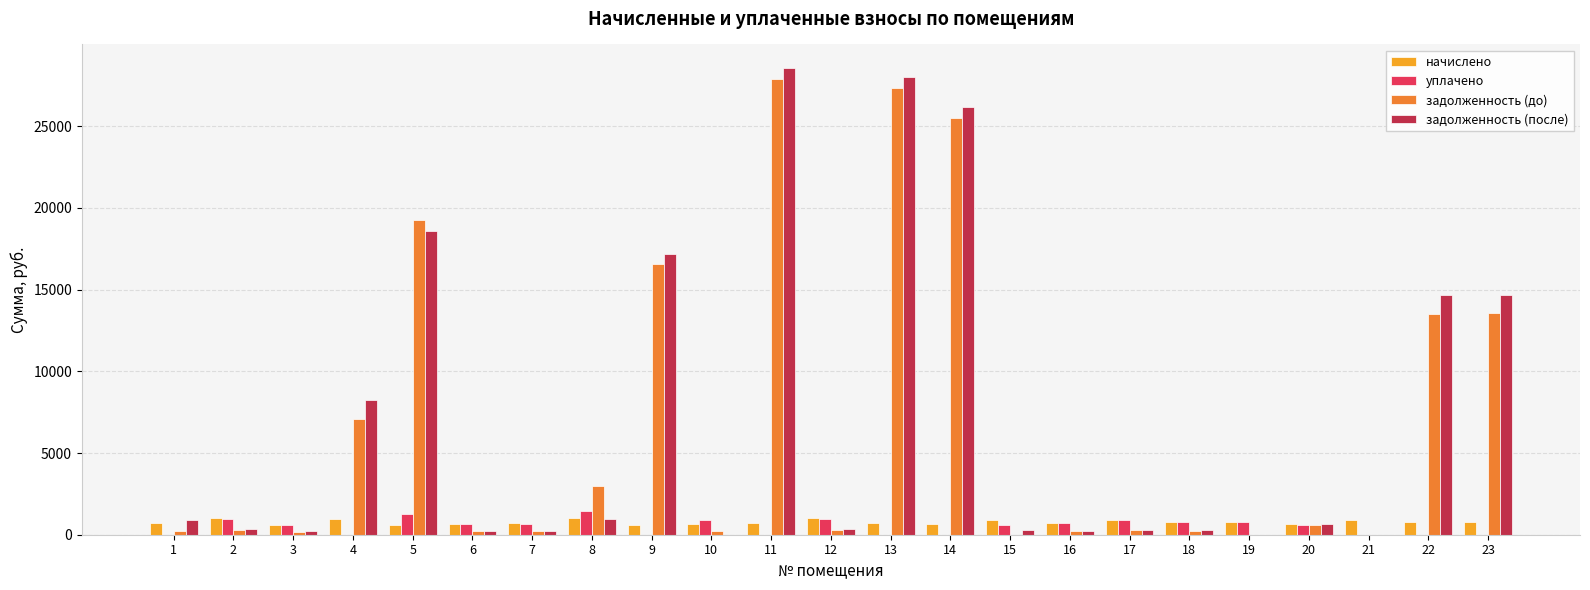

What is the highest value of the задолженность (после) series?

28570.3